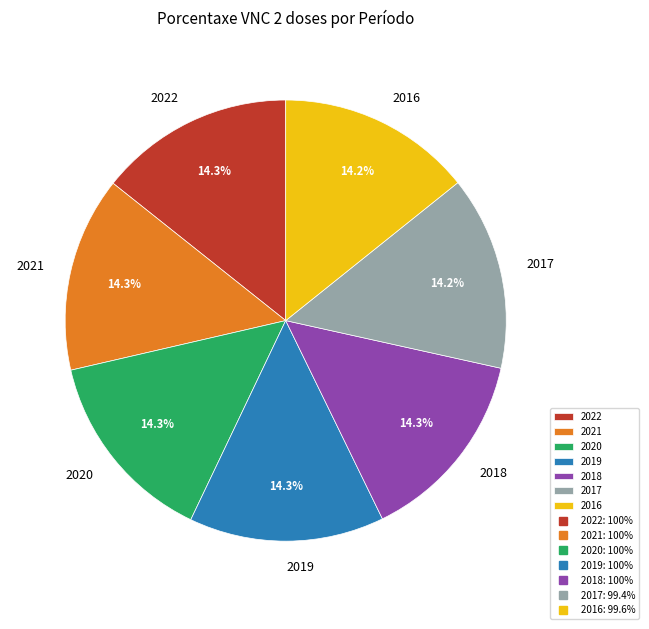

Approximately how many times larger is the value at 2022 compared to 2019?

1.0